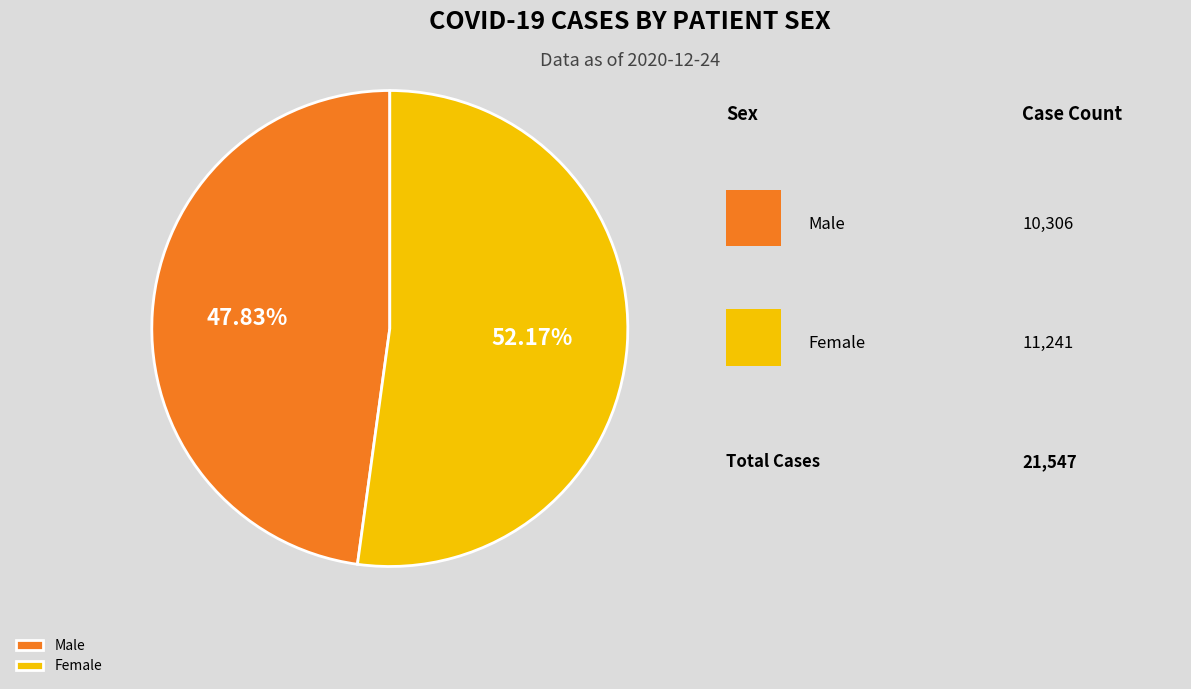

How many segments does this pie chart have?

2